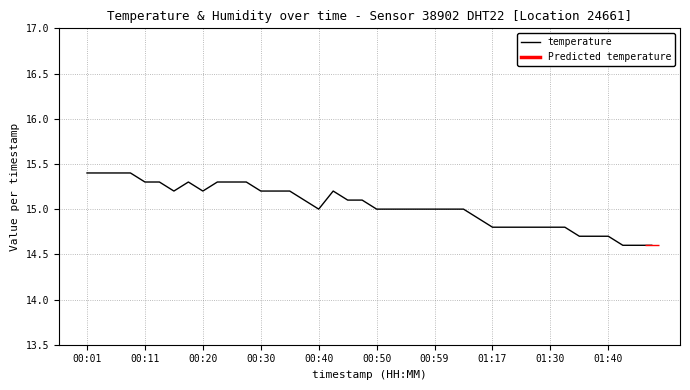

Where does the data first go above 15?

00:01